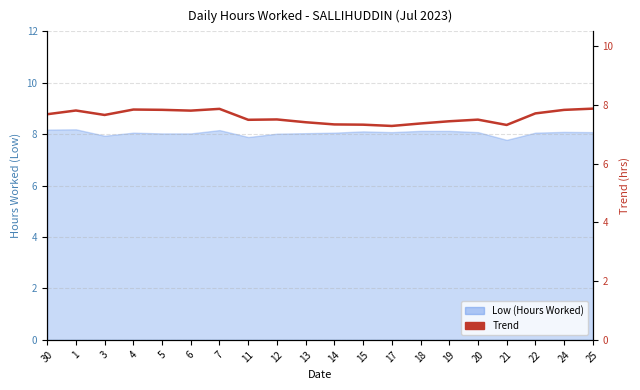

Which has a higher value, 1 or 13?

1